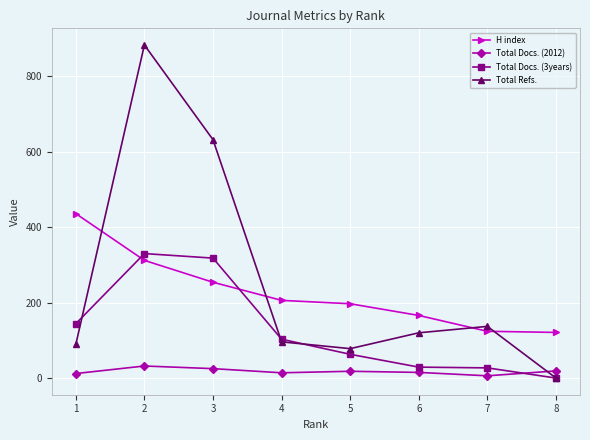

How many interior local valleys does the Total Refs. series have?

1